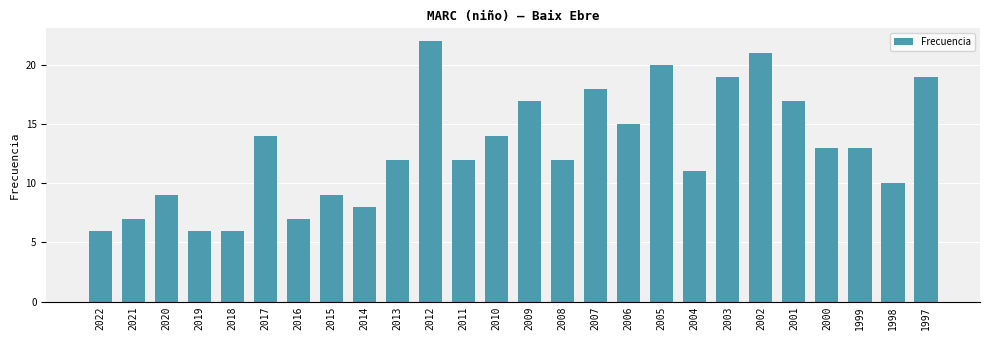

What is the average value?

13